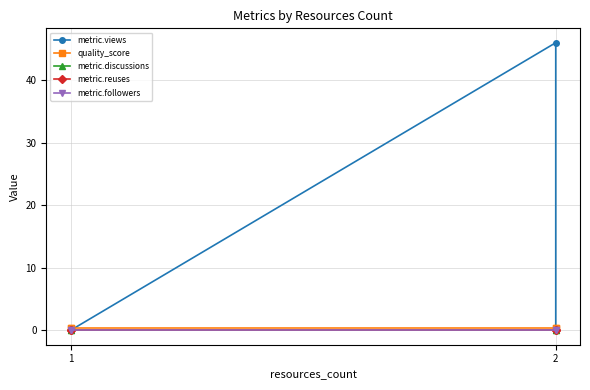

At which label is metric.discussions closest to 0?

1